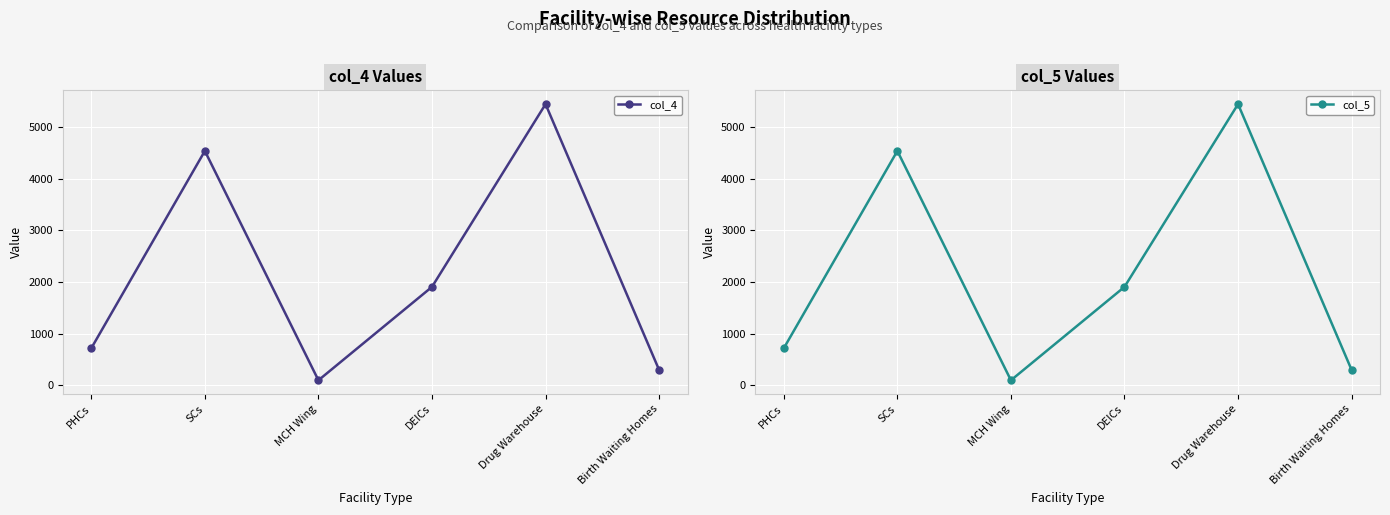

Where is col_5 nearest to the value 2773?

DEICs